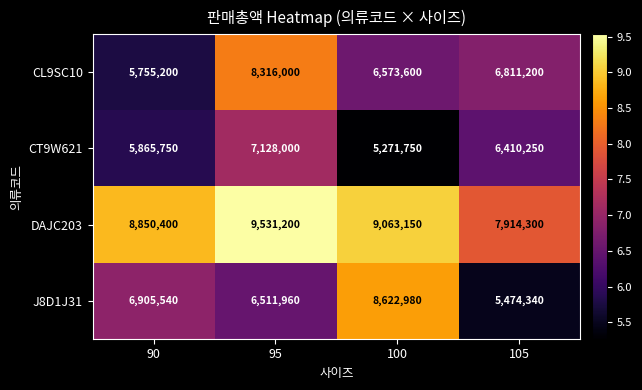

What is the difference between the CT9W621 values at 95 and 90?

1262250